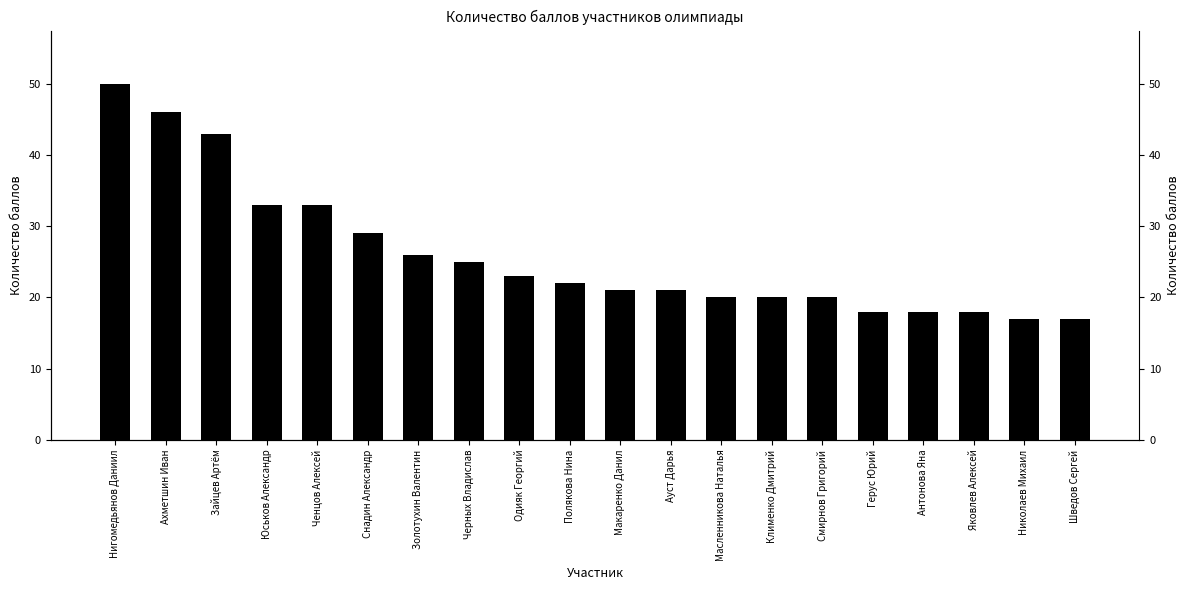

What is the change in value from Макаренко Данил to Николаев Михаил?

-4